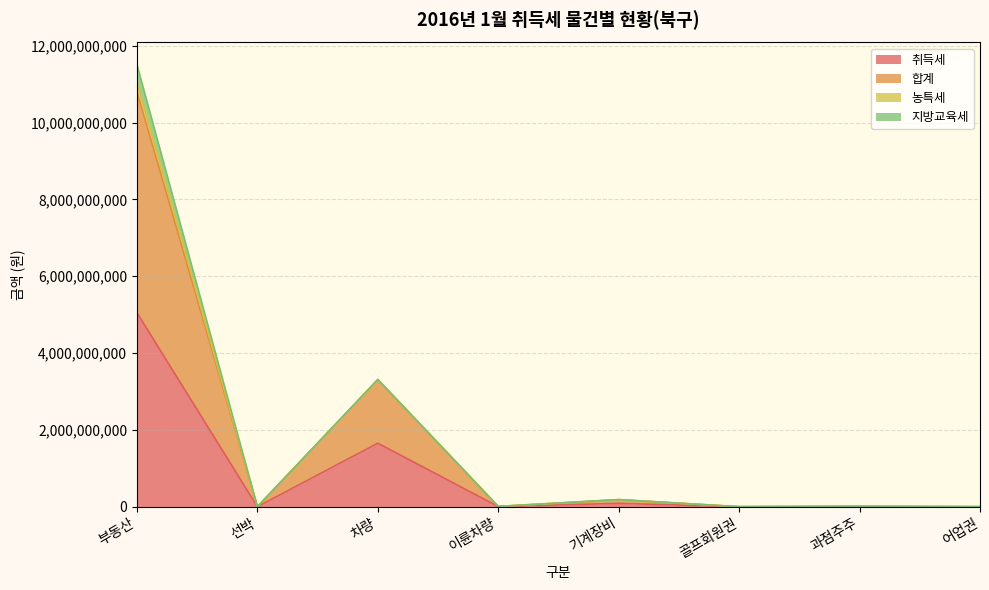

What is the difference between the highest and lowest values at 차량?

1658587850